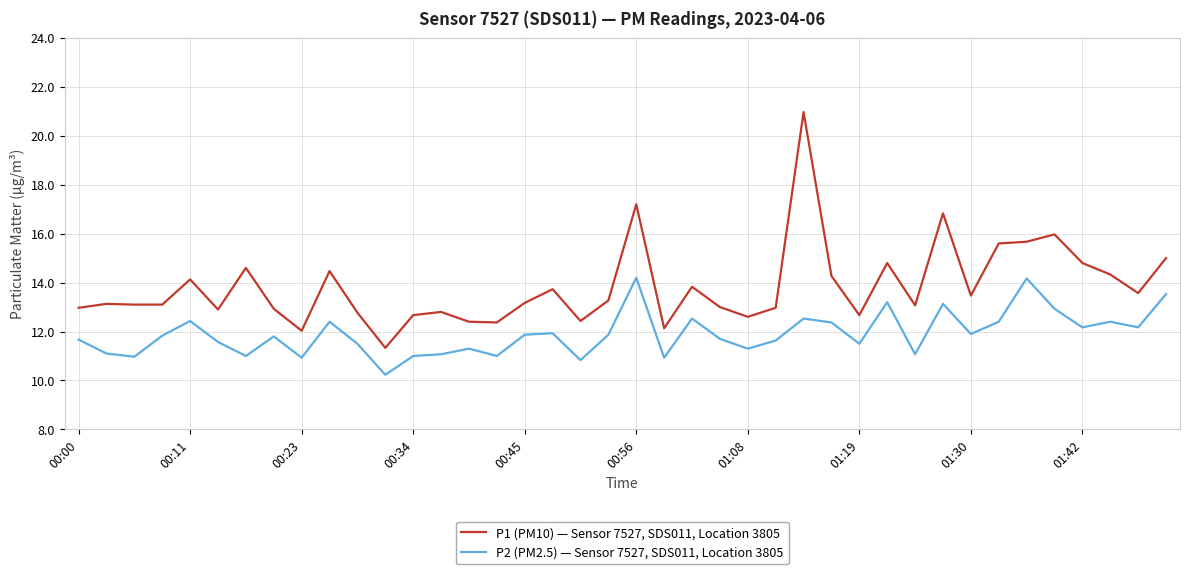

Rank the series by their average value, from highest to lowest.

P1 (PM10) — Sensor 7527, SDS011, Location 3805, P2 (PM2.5) — Sensor 7527, SDS011, Location 3805